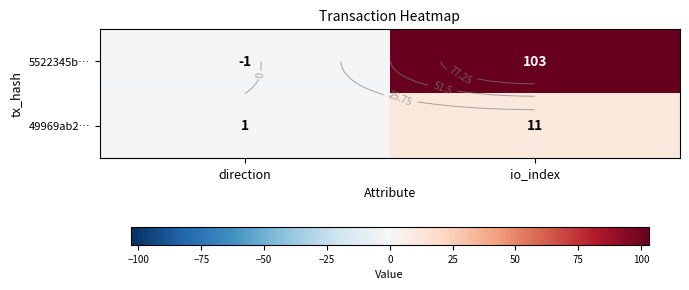

What is the sum of all 49969ab2… values?

12